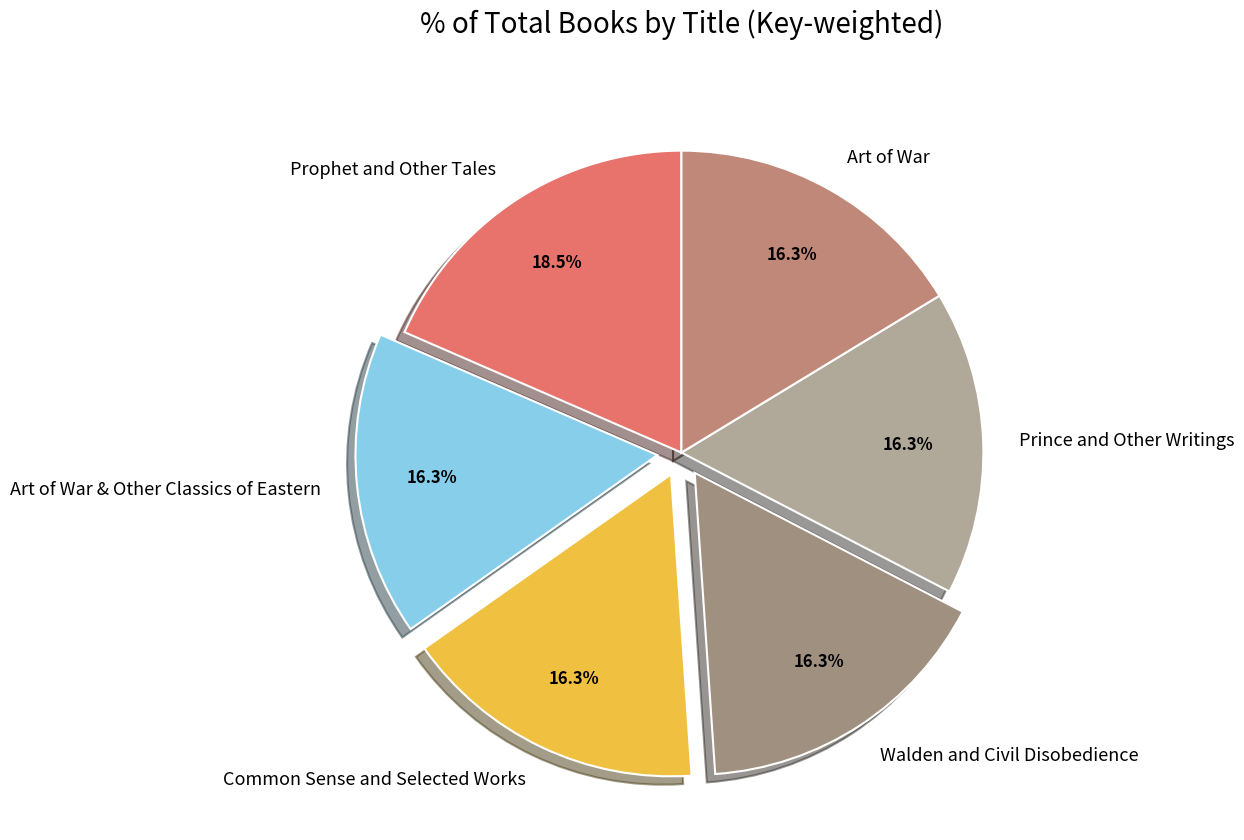

What portion of the pie excludes Prophet and Other Tales?

81.5%